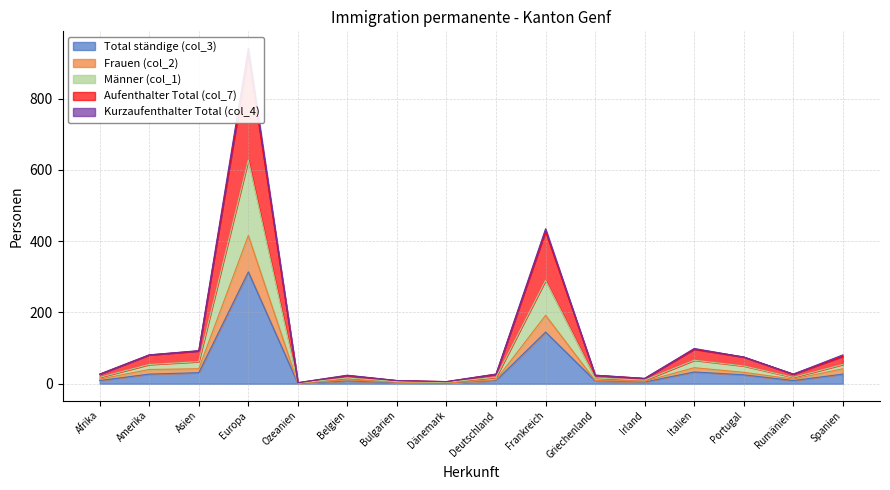

What is the label of the 5th point from the right?

Irland